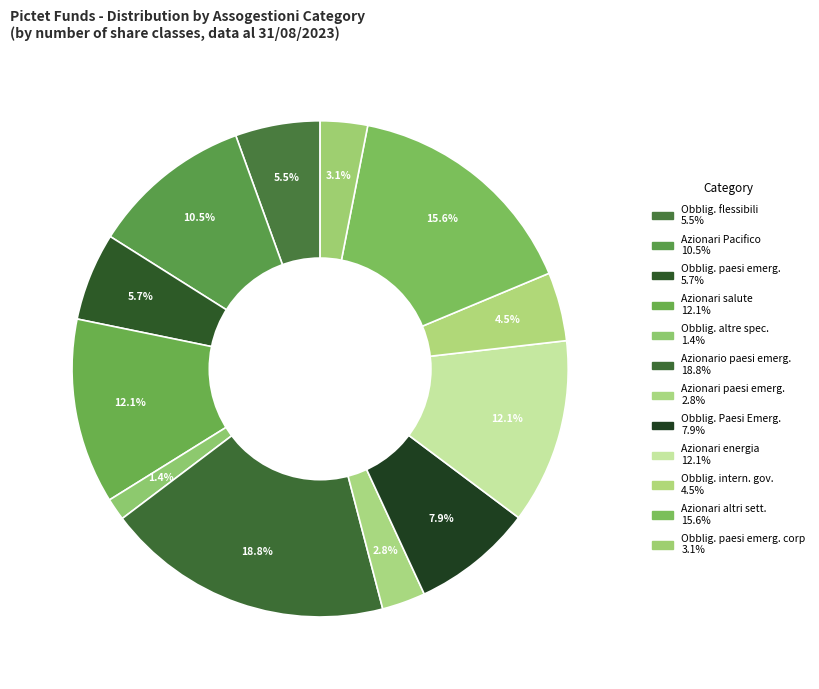

How many slices are in this pie chart?

12